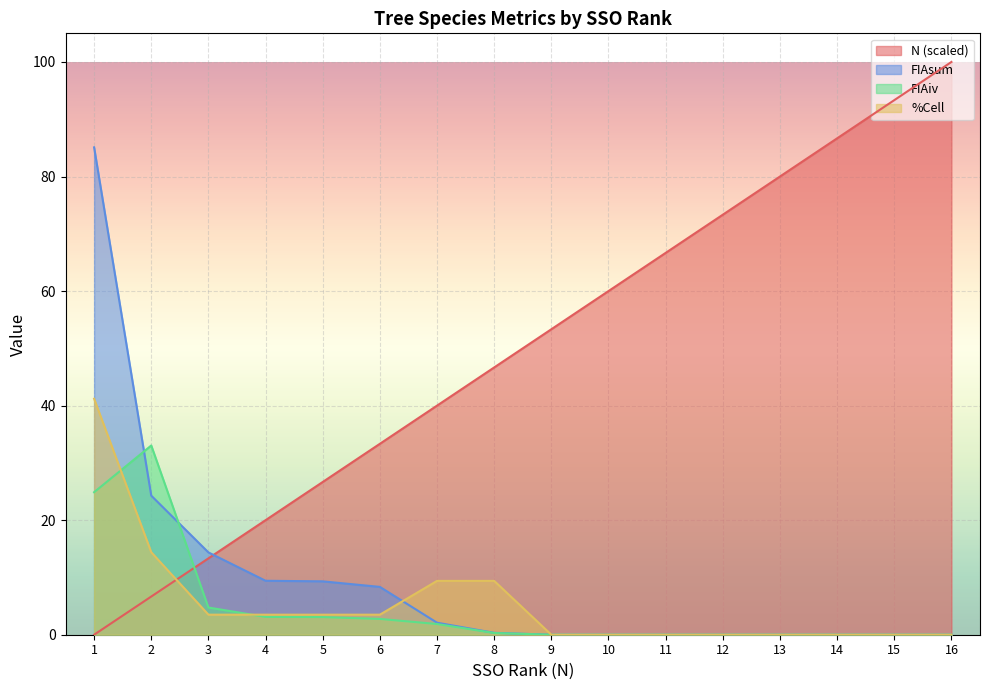

What are all the series names shown in the legend?

N (scaled), FIAsum, FIAiv, %Cell